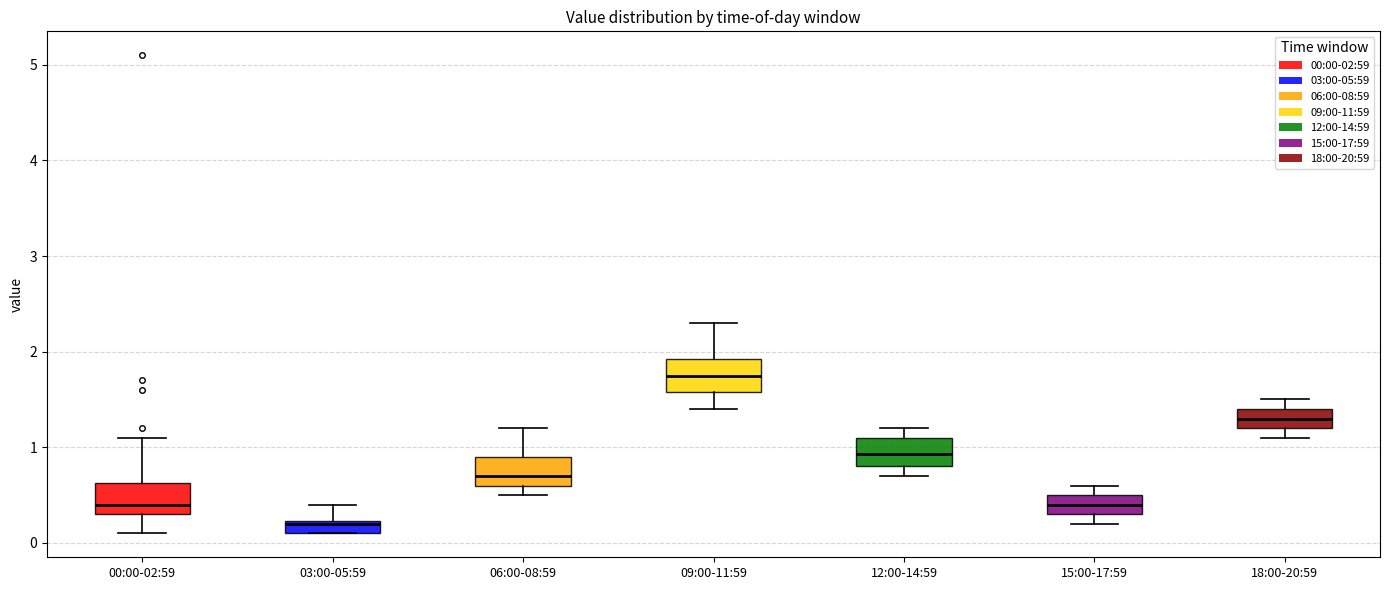

Where does the lower whisker of the box for 00:00-02:59 end on the y-axis? The values are not printed on the chart, so give them approximately, as read against the axis.

0.1